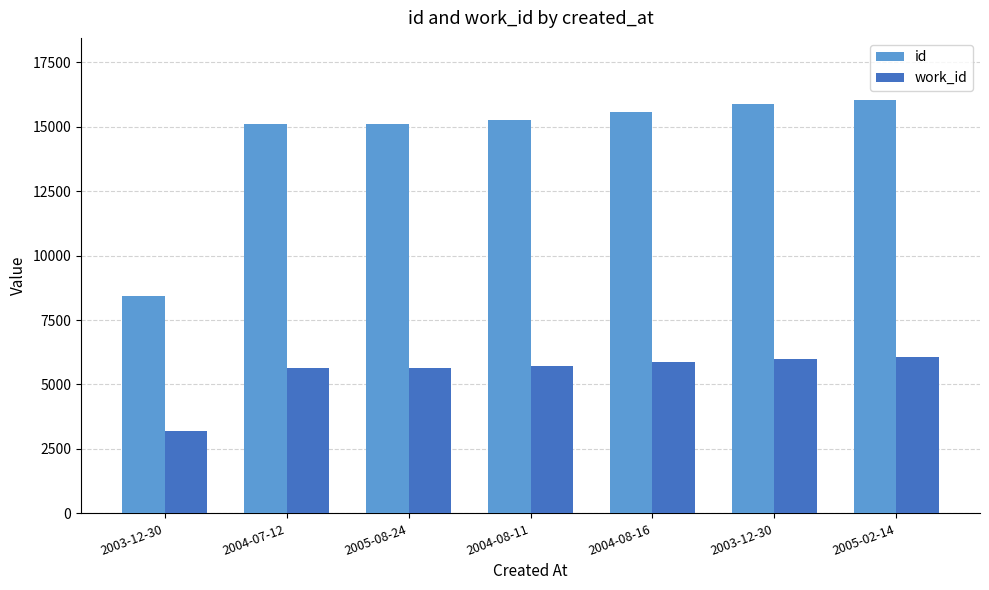

Which series has the widest spread of values?

id